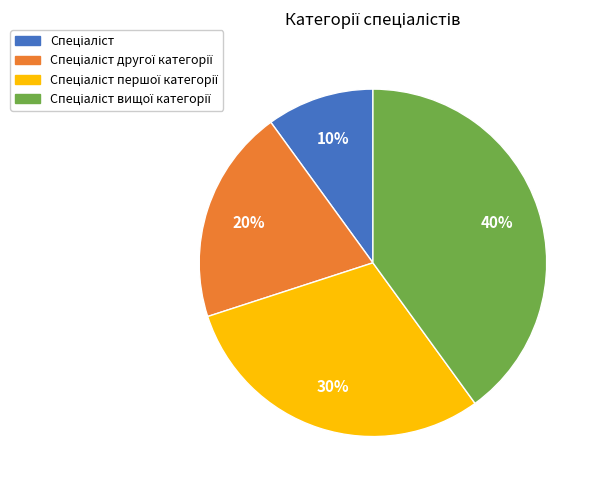

Is there a majority slice in this chart?

No